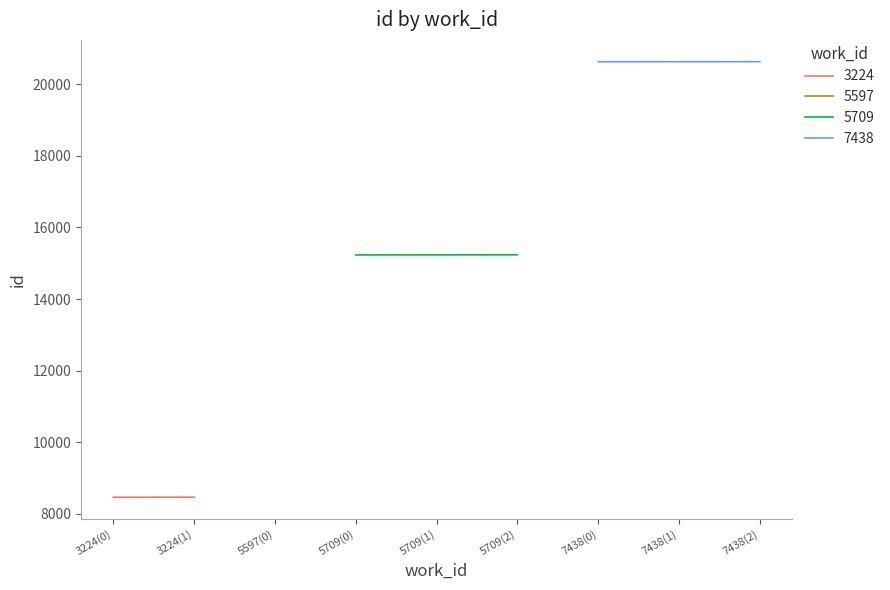

The value of 5709 at 5709(1) is 24259. True or false?

False